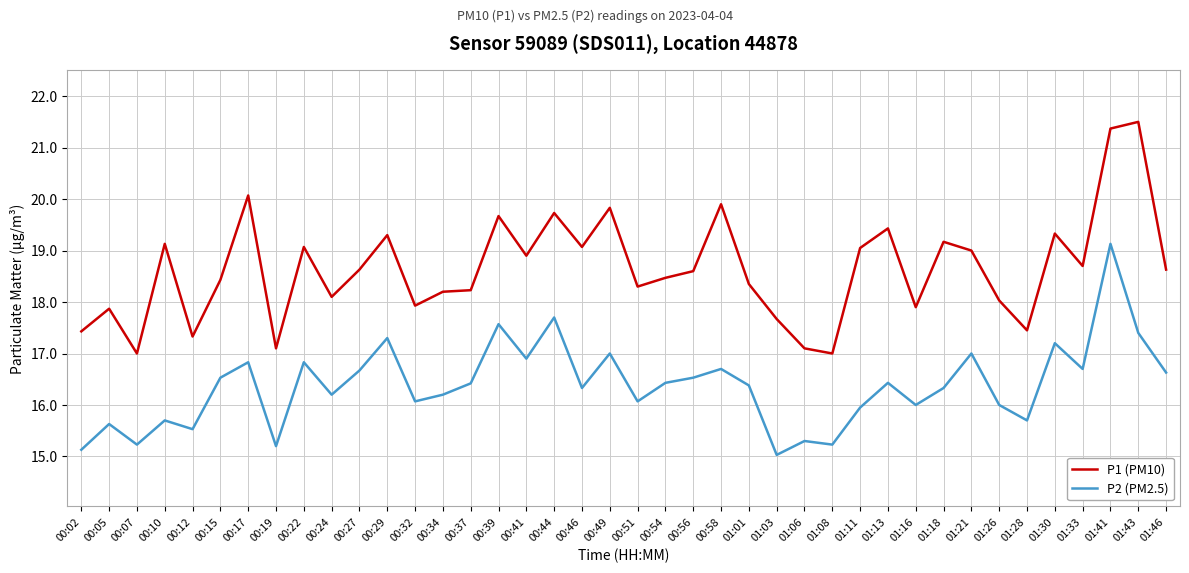

True or false: P2 (PM2.5) has a value of 10.8 at 00:17.

False